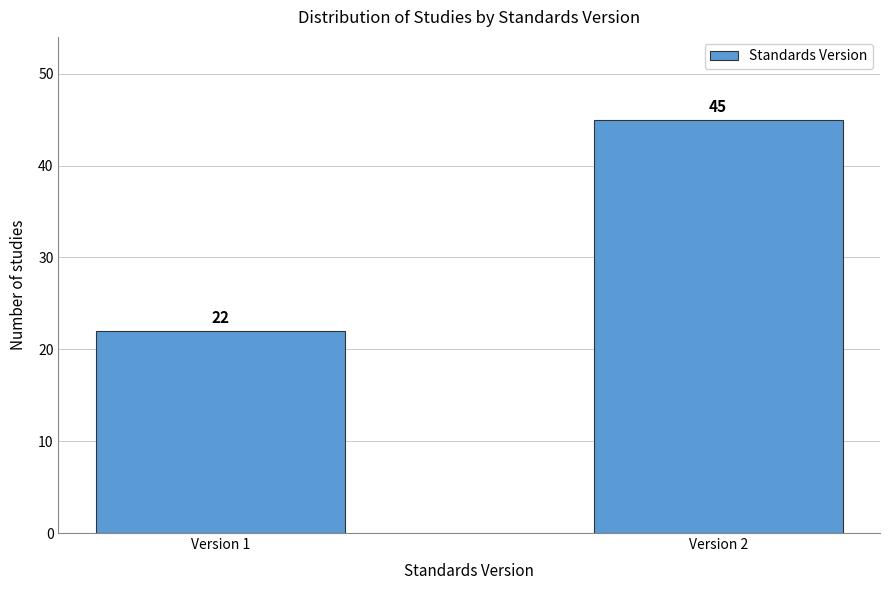

Reading left to right, extract all data points from this chart.

Version 1=22	Version 2=45